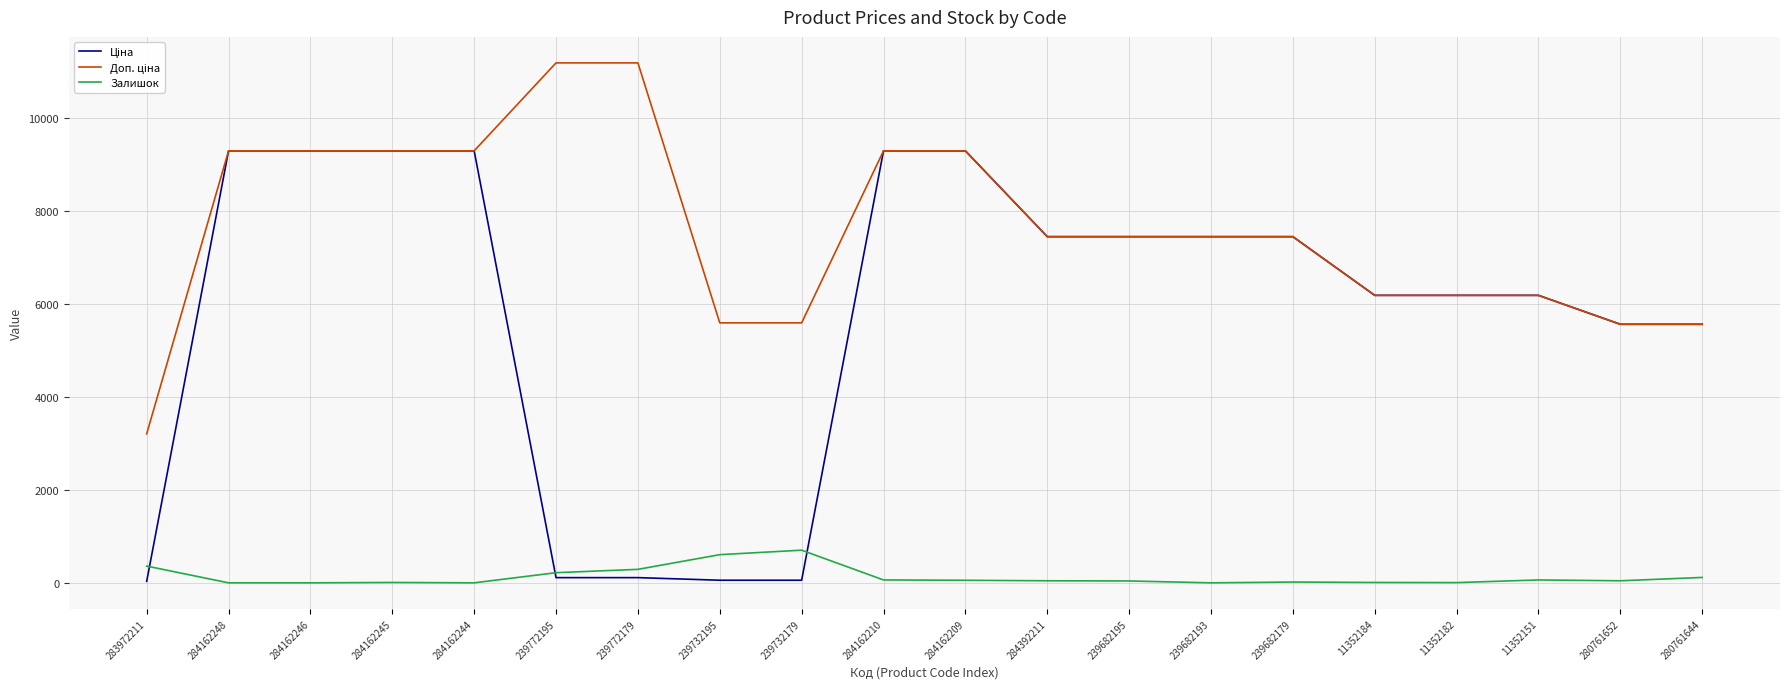

True or false: Залишок has a value of 44.0 at 284392211.

True